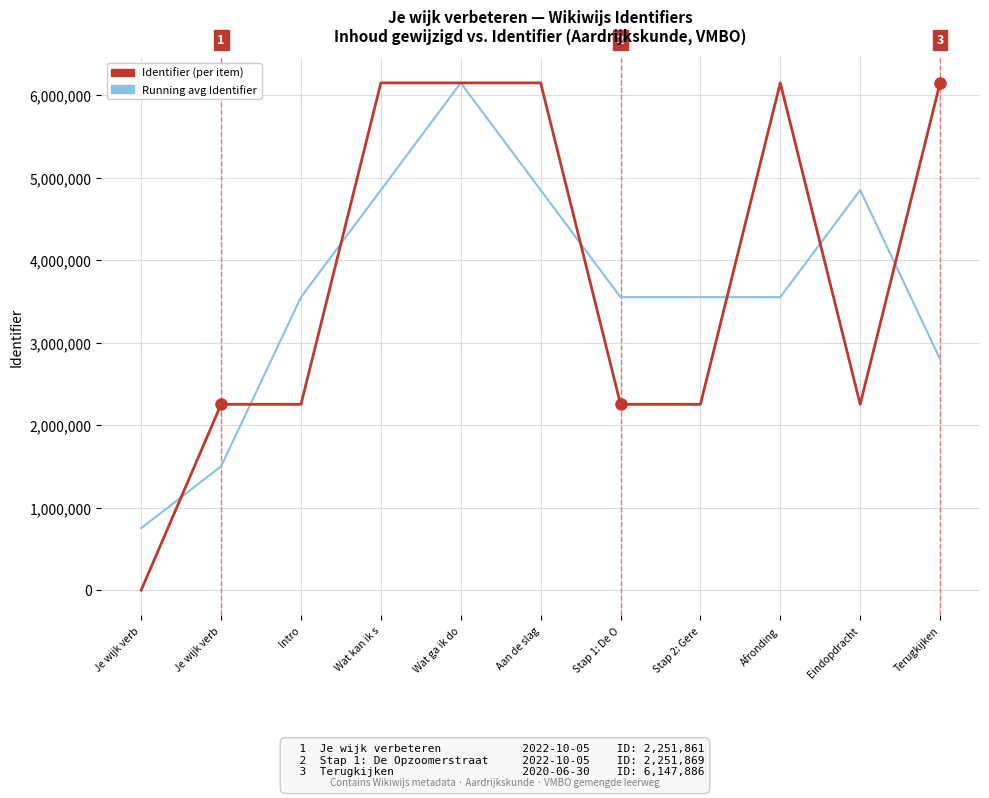

How many values in Identifier (per item) are above zero?

10